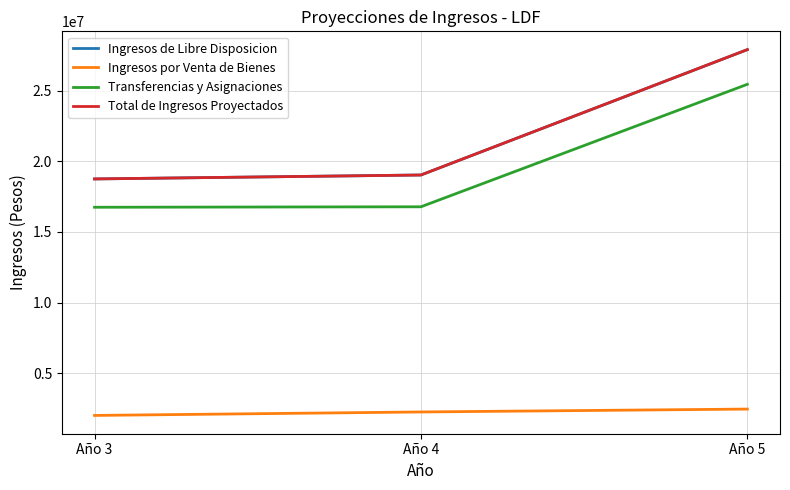

What is the sum of the Total de Ingresos Proyectados values at Año 4 and Año 3?

37787385.0